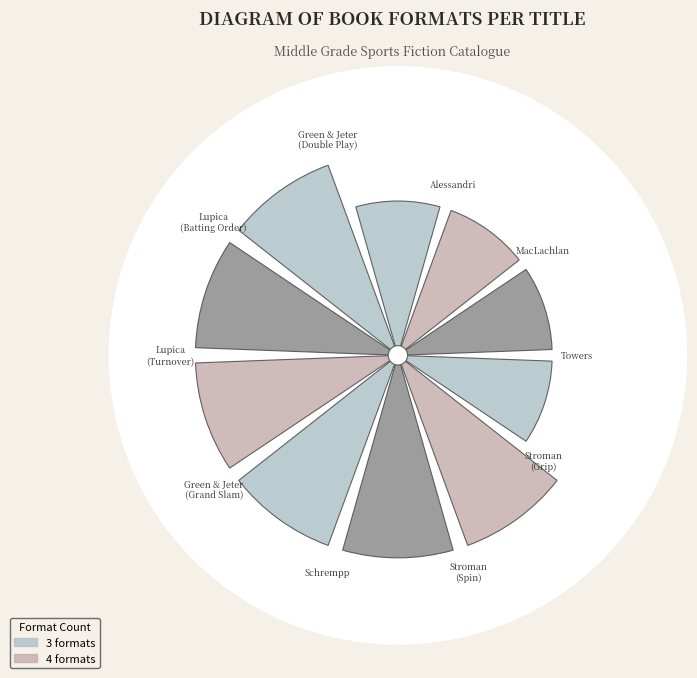

Rank the categories by value from lowest to highest.

Alexandra Alessandri, Patricia MacLachlan, Andrea Towers, Marcus Stroman (Grip), Marcus Stroman (Spin), Skyler Schrempp, Tim Green & Derek Jeter (Grand Slam), Mike Lupica (Turnover), Mike Lupica (Batting Order), Tim Green & Derek Jeter (Double Play)